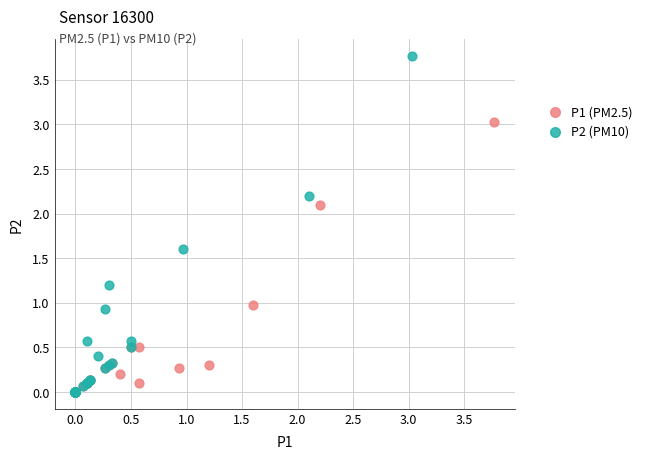

Which series contains the highest Y value?

P2 (PM10)